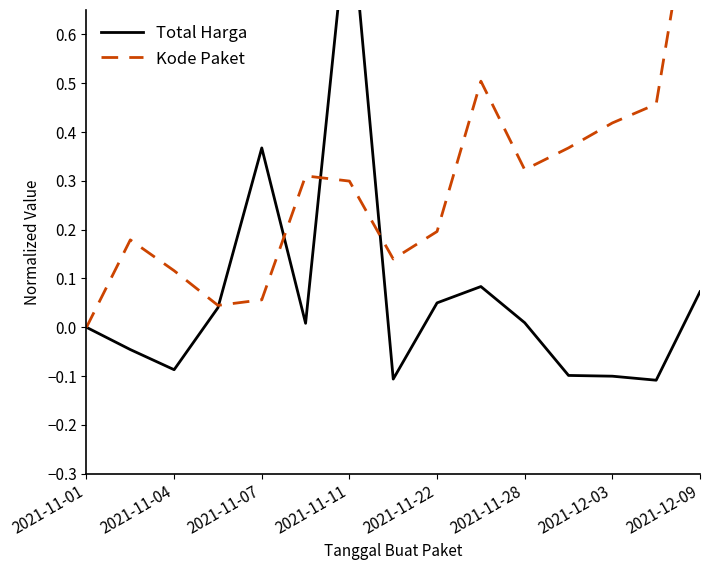

True or false: Kode Paket and Total Harga intersect in this chart.

True